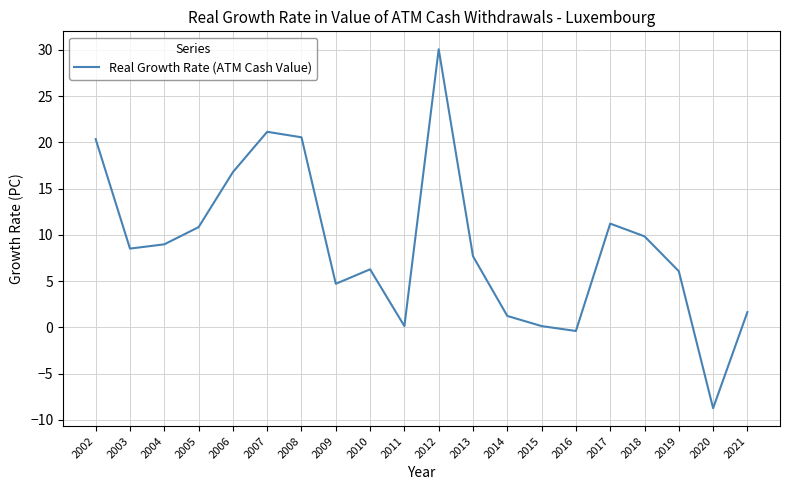

What is the change in value from 2008 to 2012?

+9.5